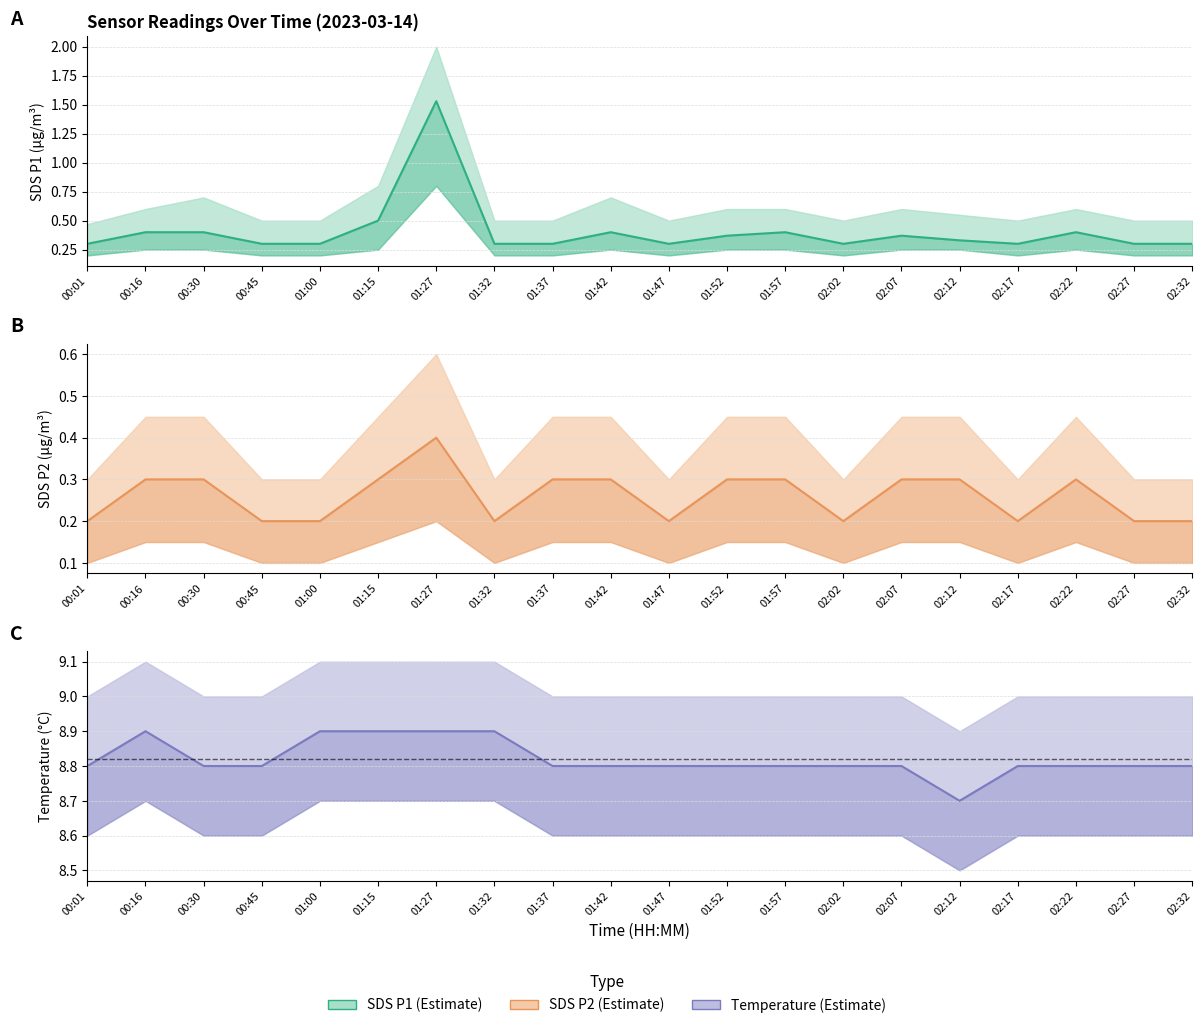

At which category does SDS_P1 reach its first local peak?

01:27